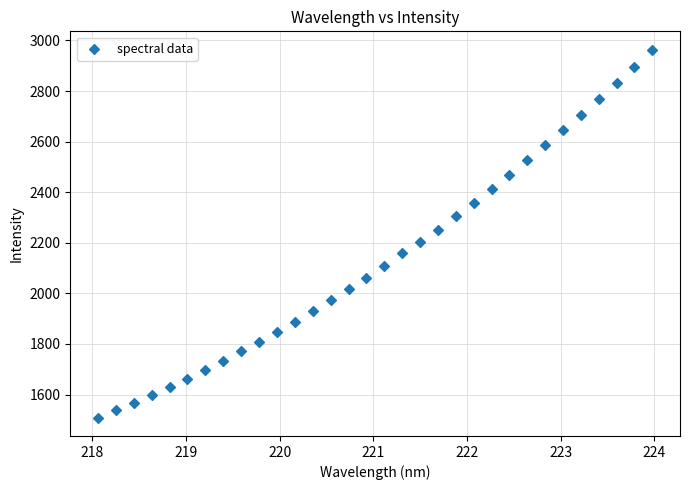

What is the range of Y values (max minus min)?

1454.5